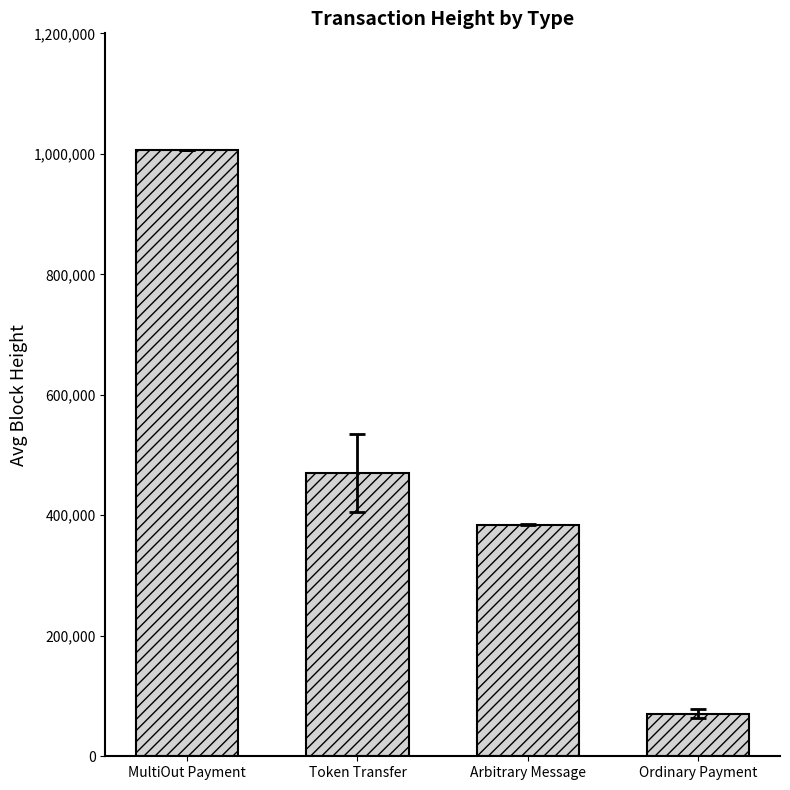

Reading right to left, transcribe all the data shown in this chart.

Ordinary Payment=70969.0	Arbitrary Message=384602.5	Token Transfer=470368.5	MultiOut Payment=1005560.0